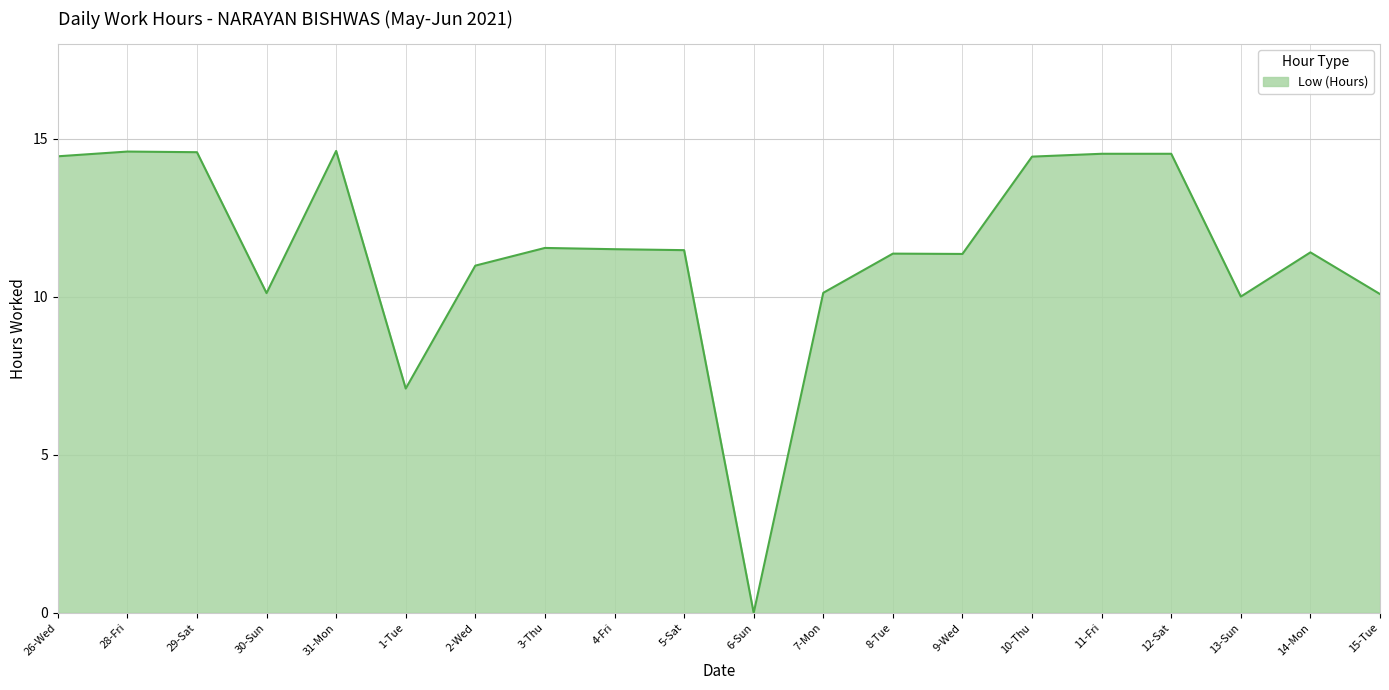

Approximately how many times larger is the value at 3-Thu compared to 13-Sun?

1.2